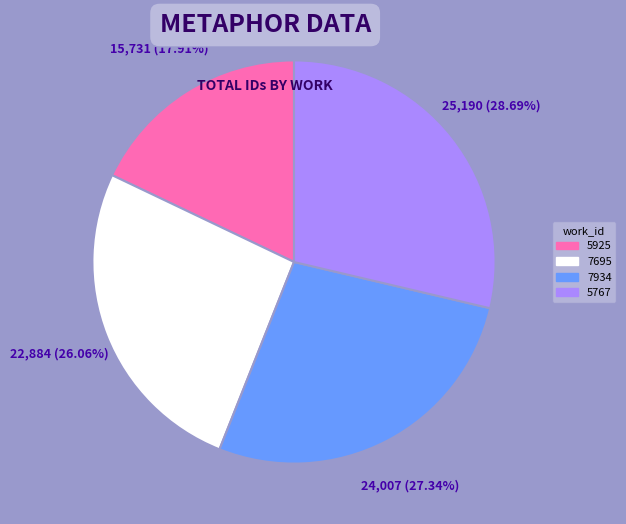

Rank the categories by value from lowest to highest.

5925, 7695, 7934, 5767